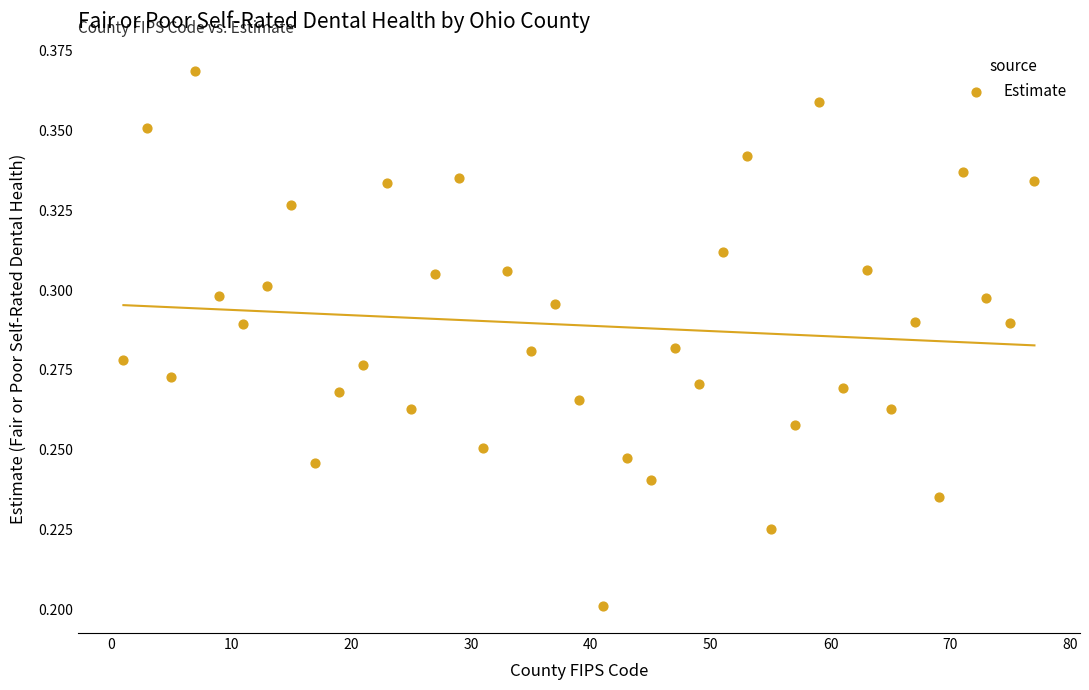

What is the range of X values (max minus min)?

76.0